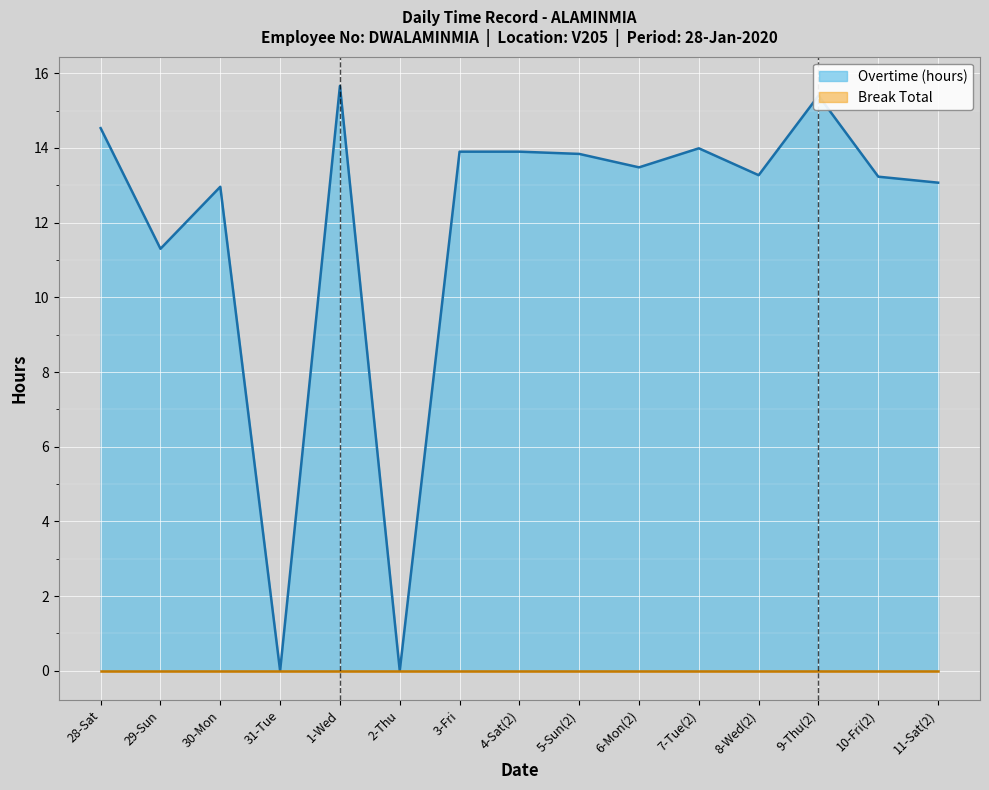

Reading left to right, what are all the values shown in this chart?

14.5	11.3	13.0	0.0	15.7	0.0	13.9	13.9	13.8	13.5	14.0	13.3	15.4	13.2	13.1